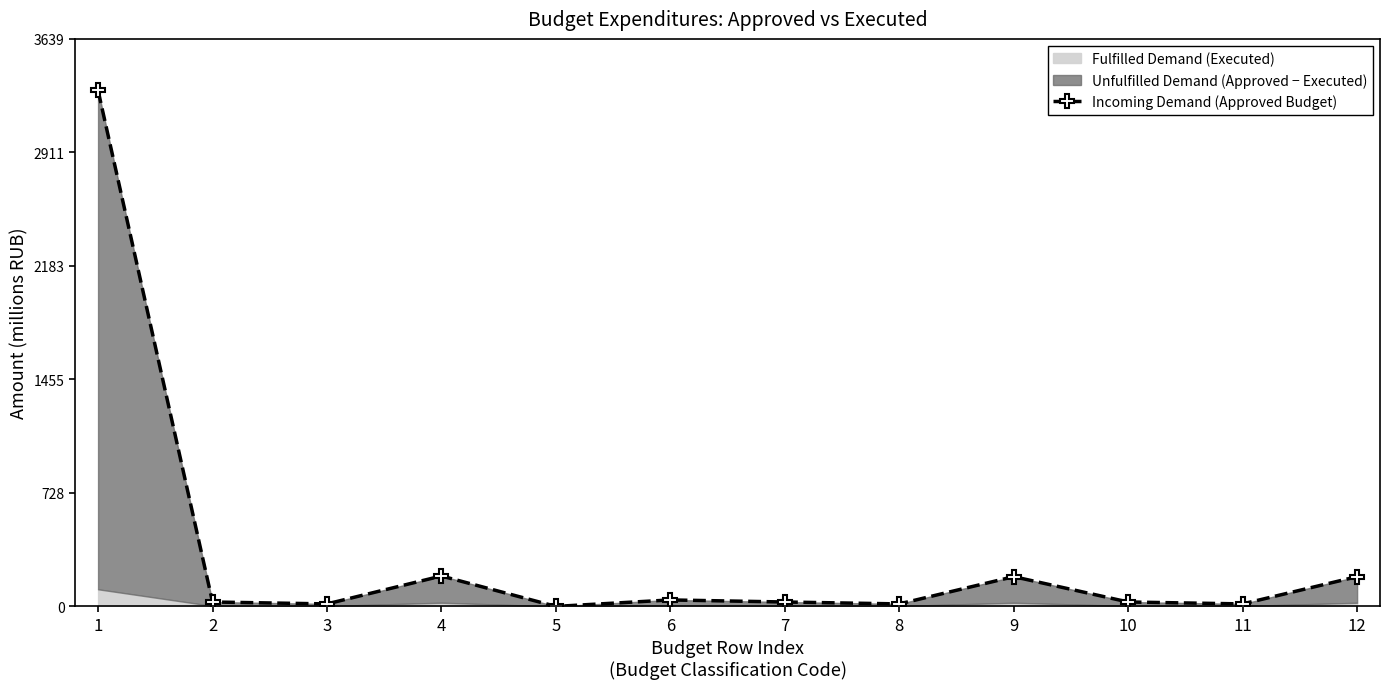

How many interior local valleys (lower than both neighbors) does the data have?

4